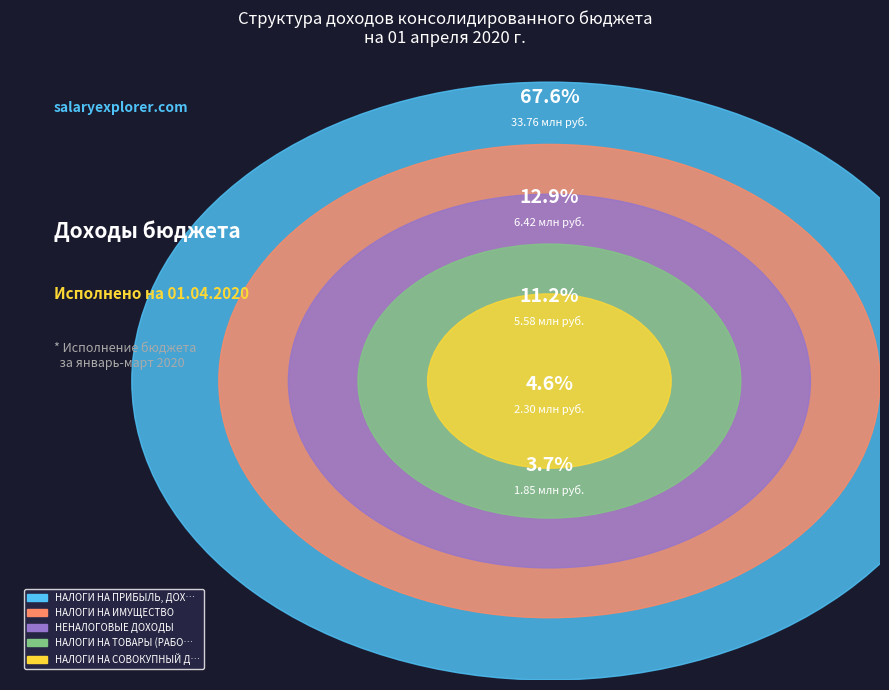

Between НАЛОГИ НА ИМУЩЕСТВО and НЕНАЛОГОВЫЕ ДОХОДЫ, which is larger?

НАЛОГИ НА ИМУЩЕСТВО